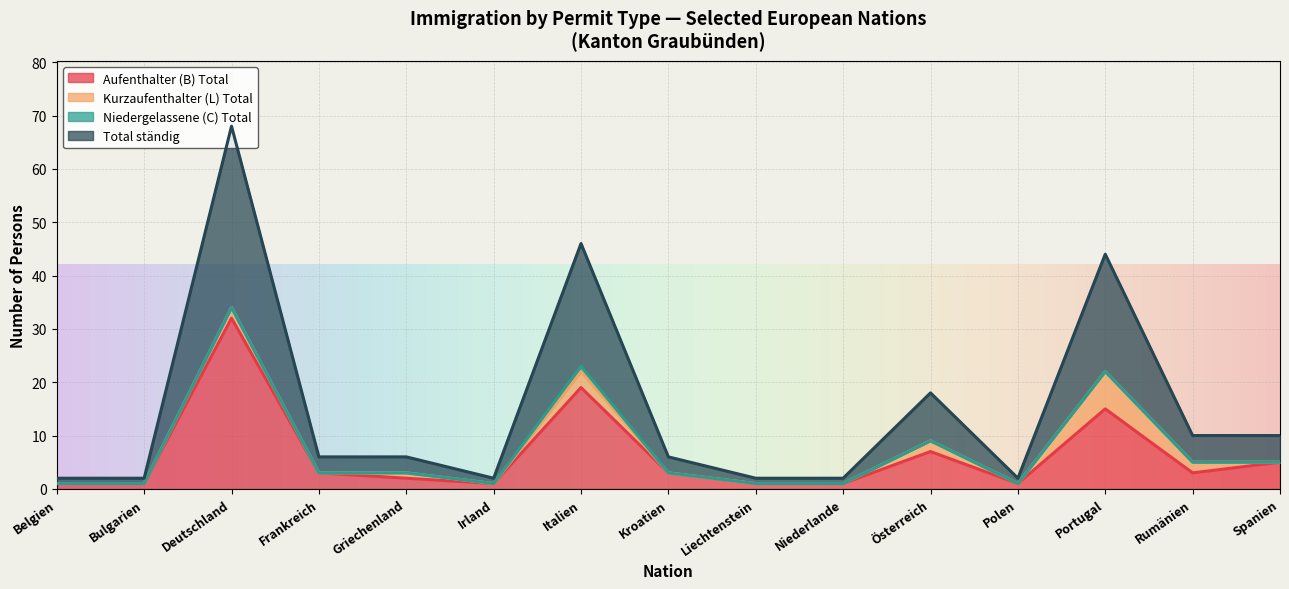

What is the greatest value displayed?

34